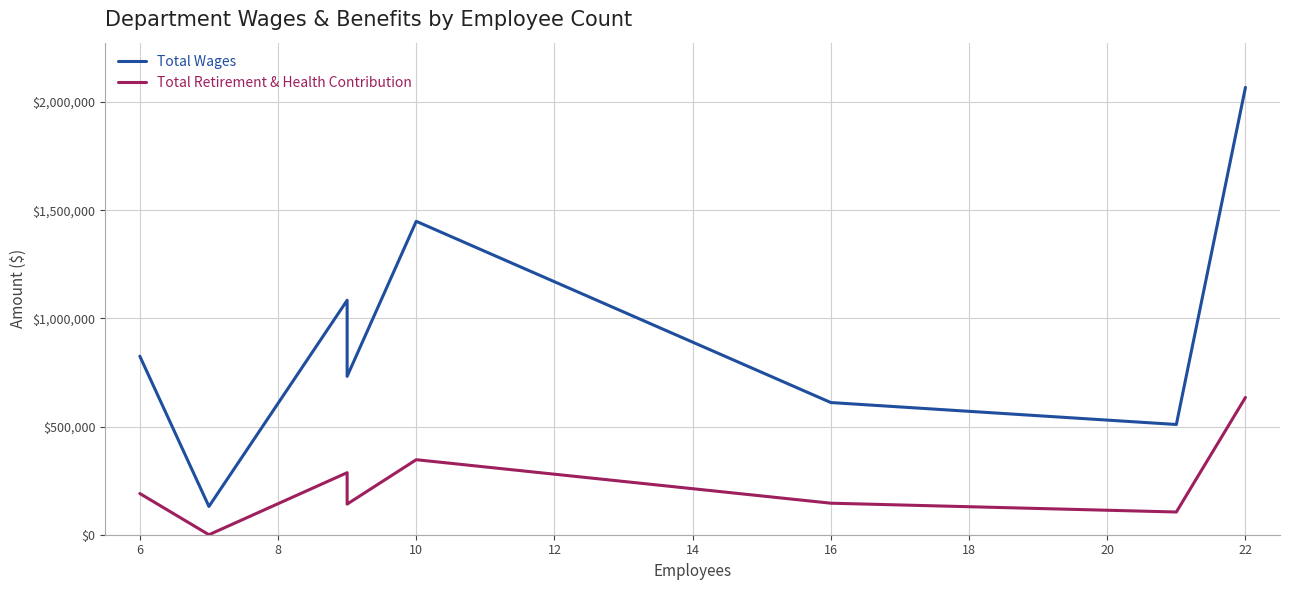

True or false: Total Wages and Total Retirement & Health Contribution intersect in this chart.

False